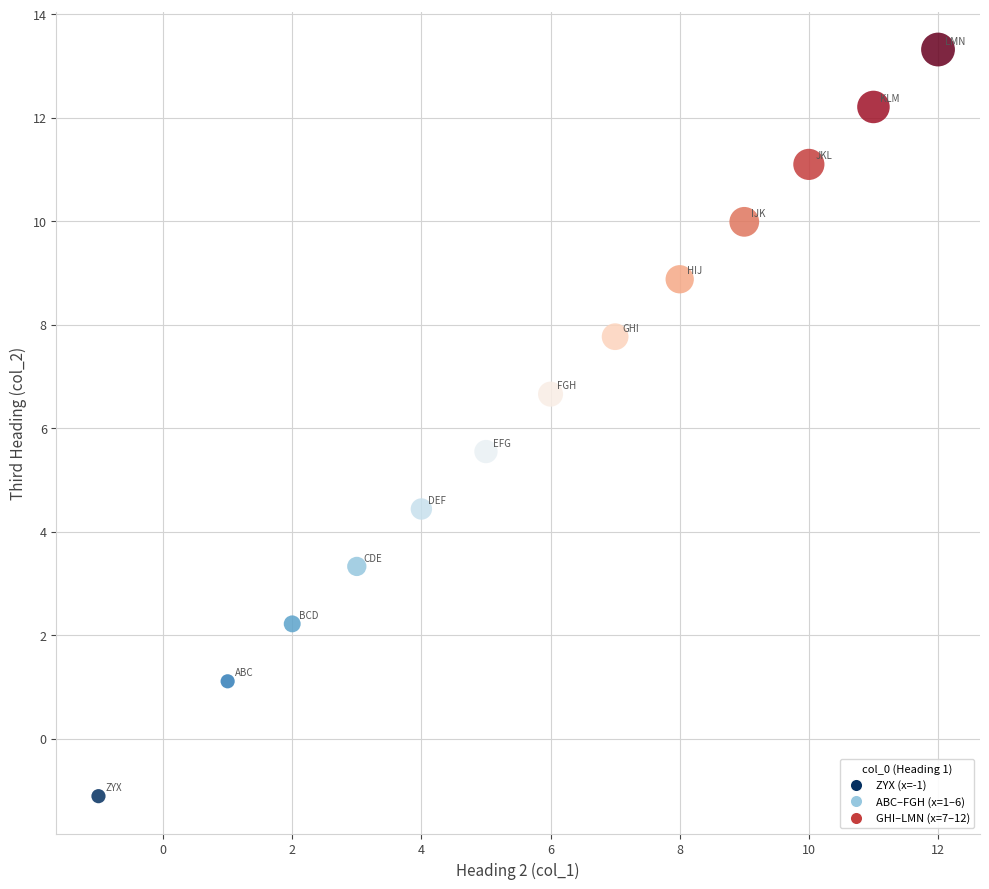

What is the range of Y values (max minus min)?

14.4